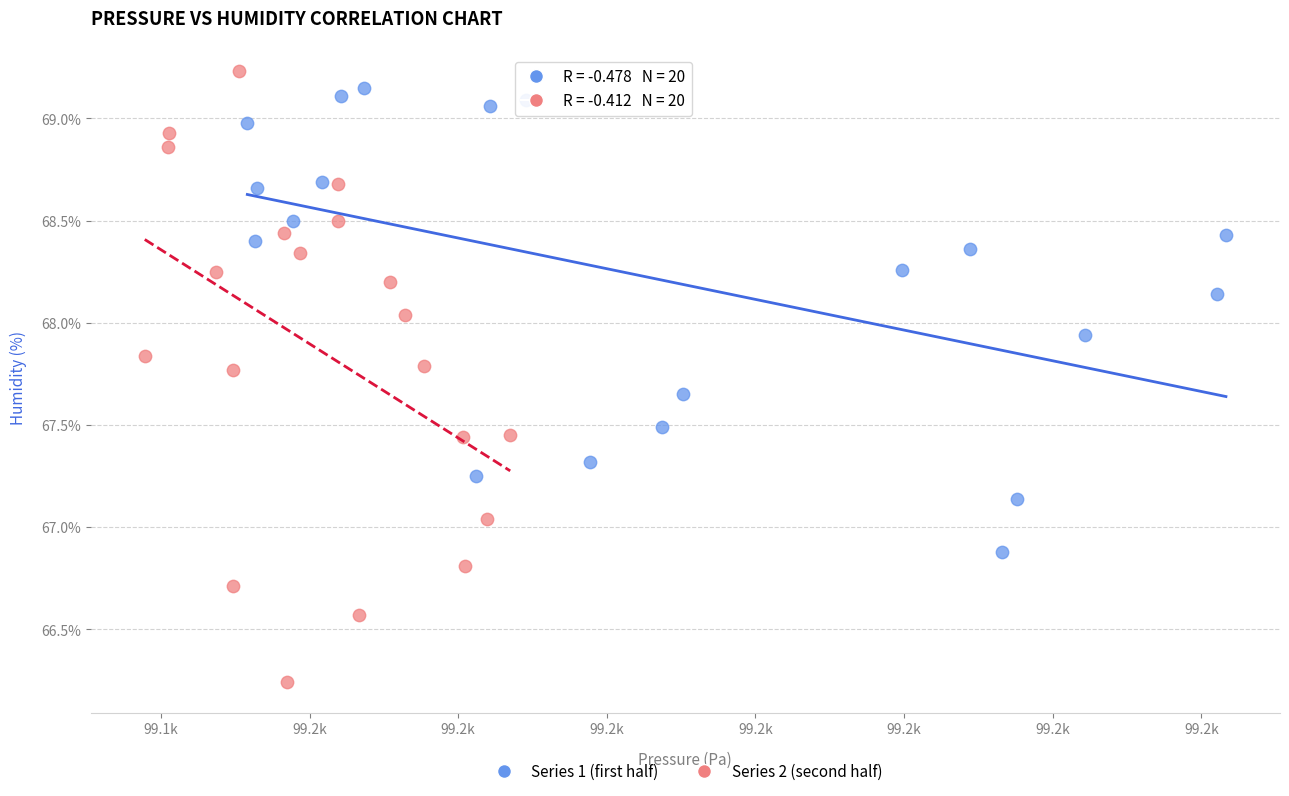

Which series reaches the maximum Y coordinate?

Series 2 (second half)